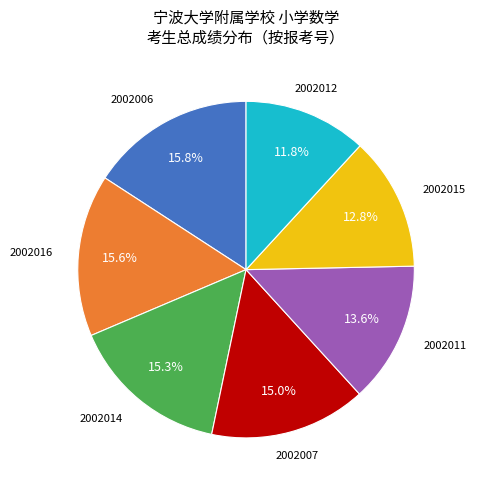

Is there any slice that represents more than half of the pie?

No